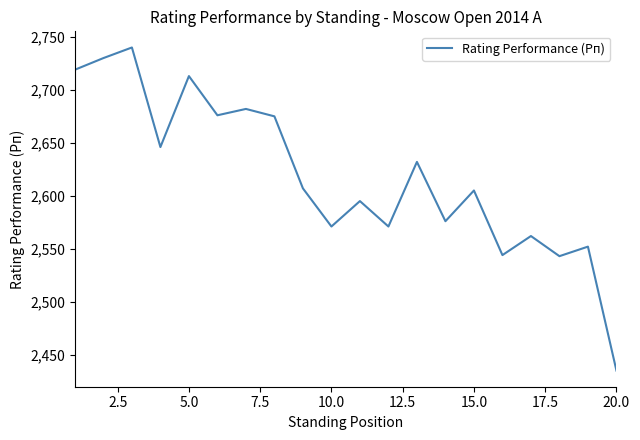

What is the minimum value shown in the chart?

2435